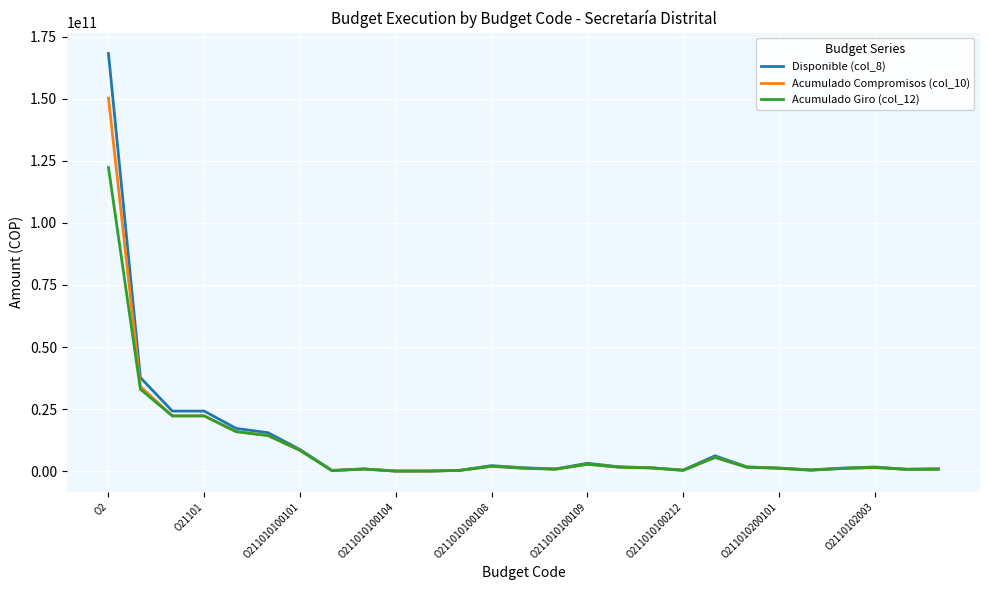

Which series has the widest spread of values?

Disponible (col_8)